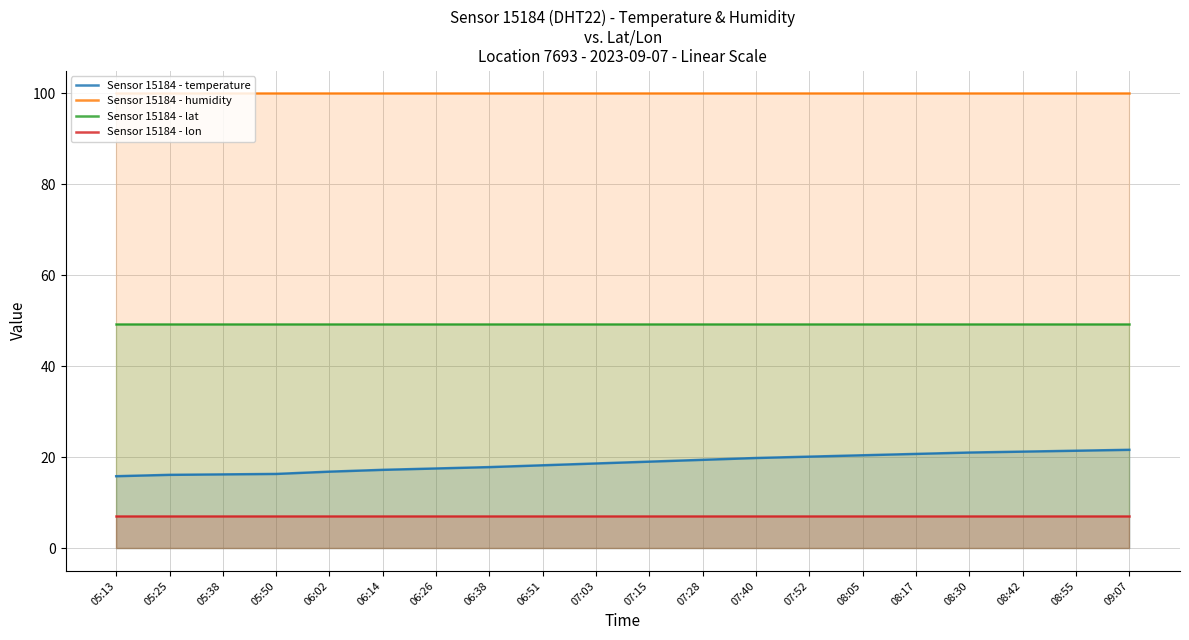

Is it true that Sensor 15184 - lon equals 1.5 at 06:26?

False